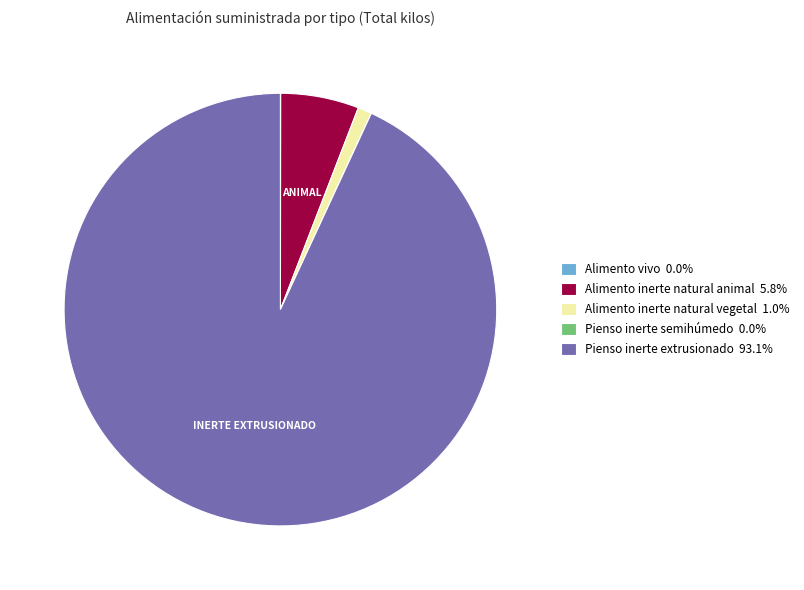

Does any single category account for the majority?

Yes